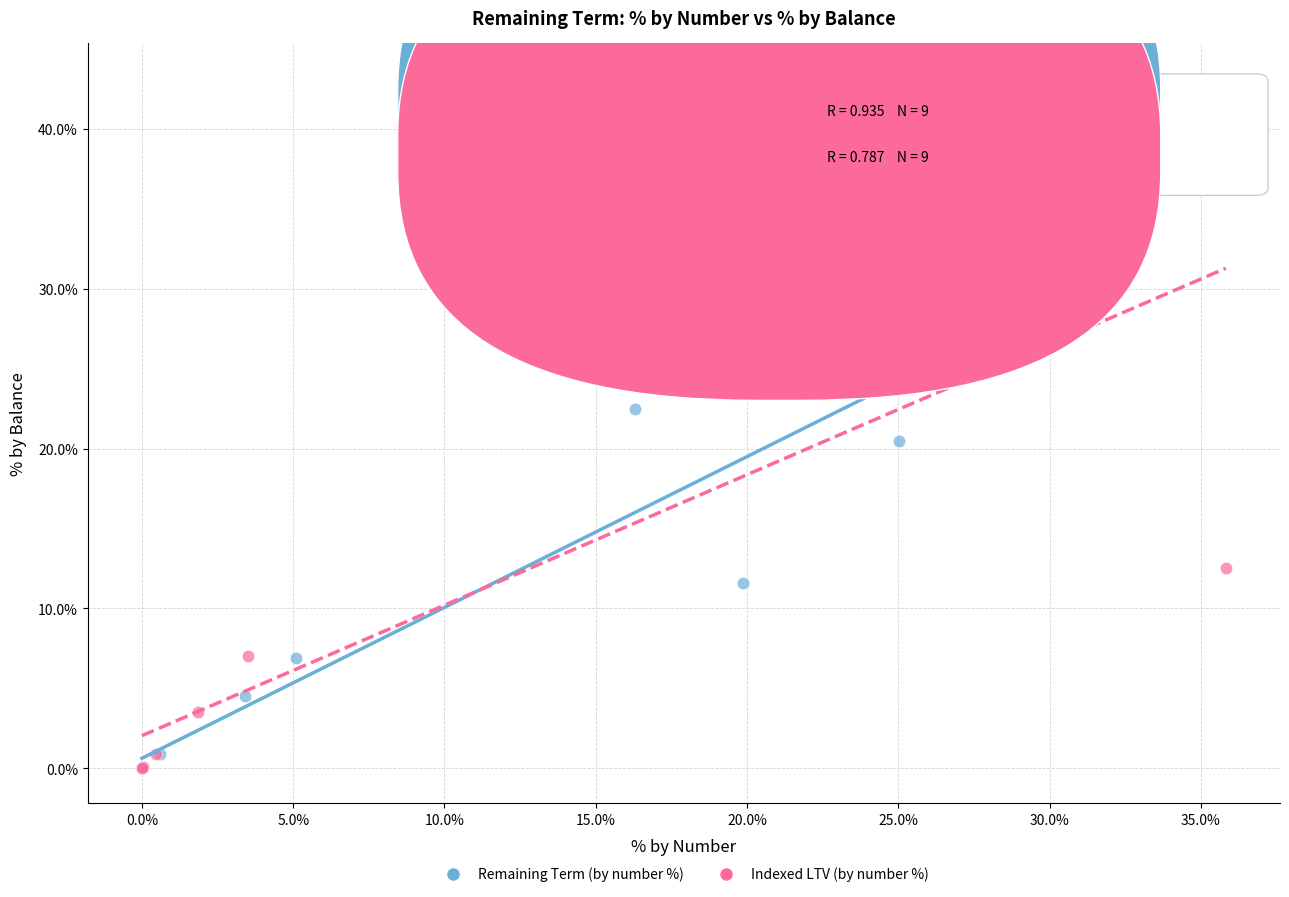

Which series reaches the maximum Y coordinate?

Indexed LTV (by number %)